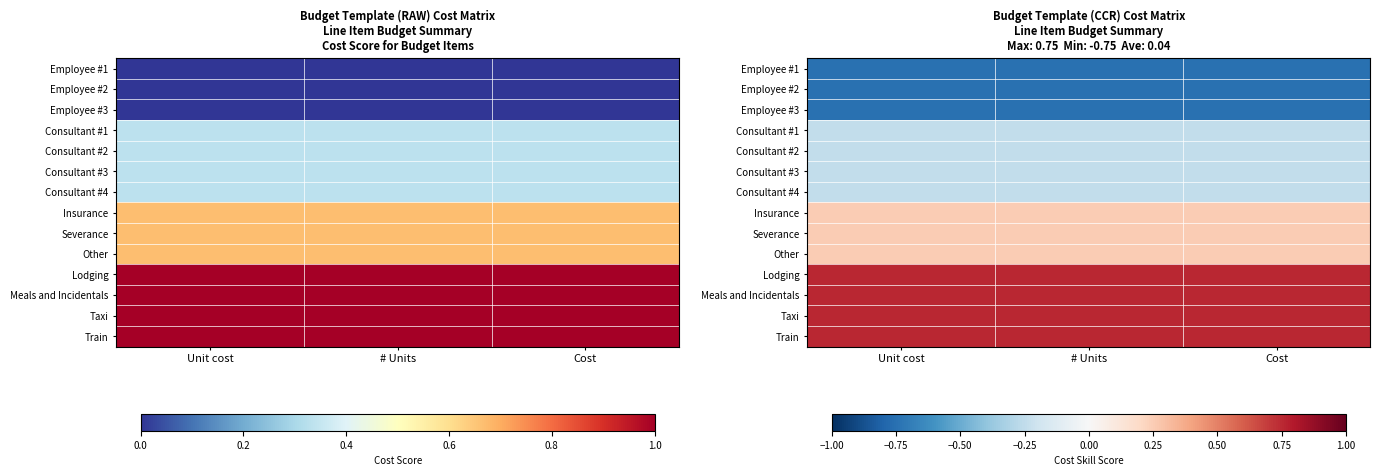

What is the total value across all series at Cost?

0.5